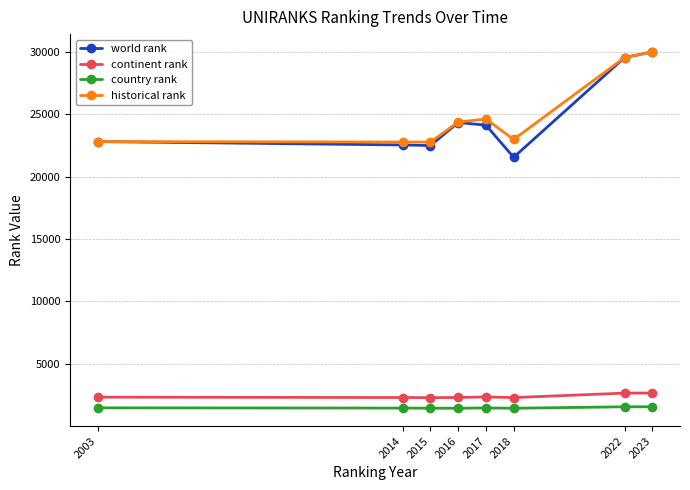

True or false: continent rank and world rank intersect in this chart.

False